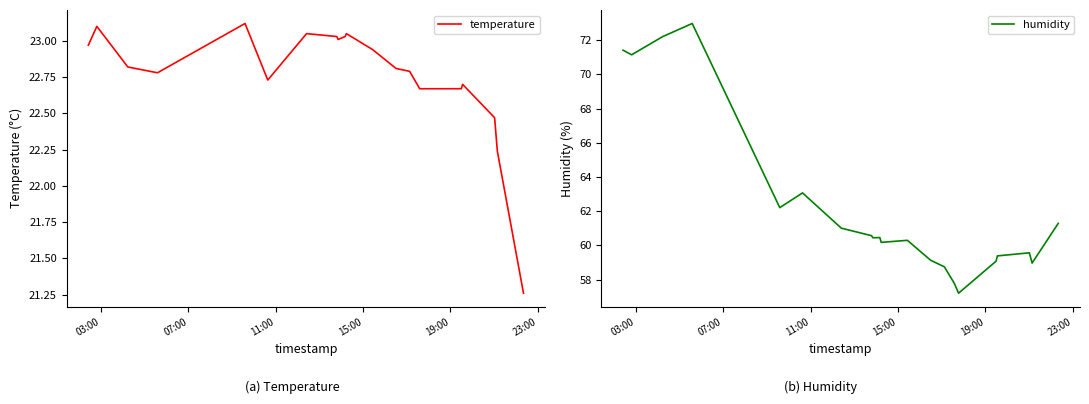

What is the maximum value for humidity?

73.0